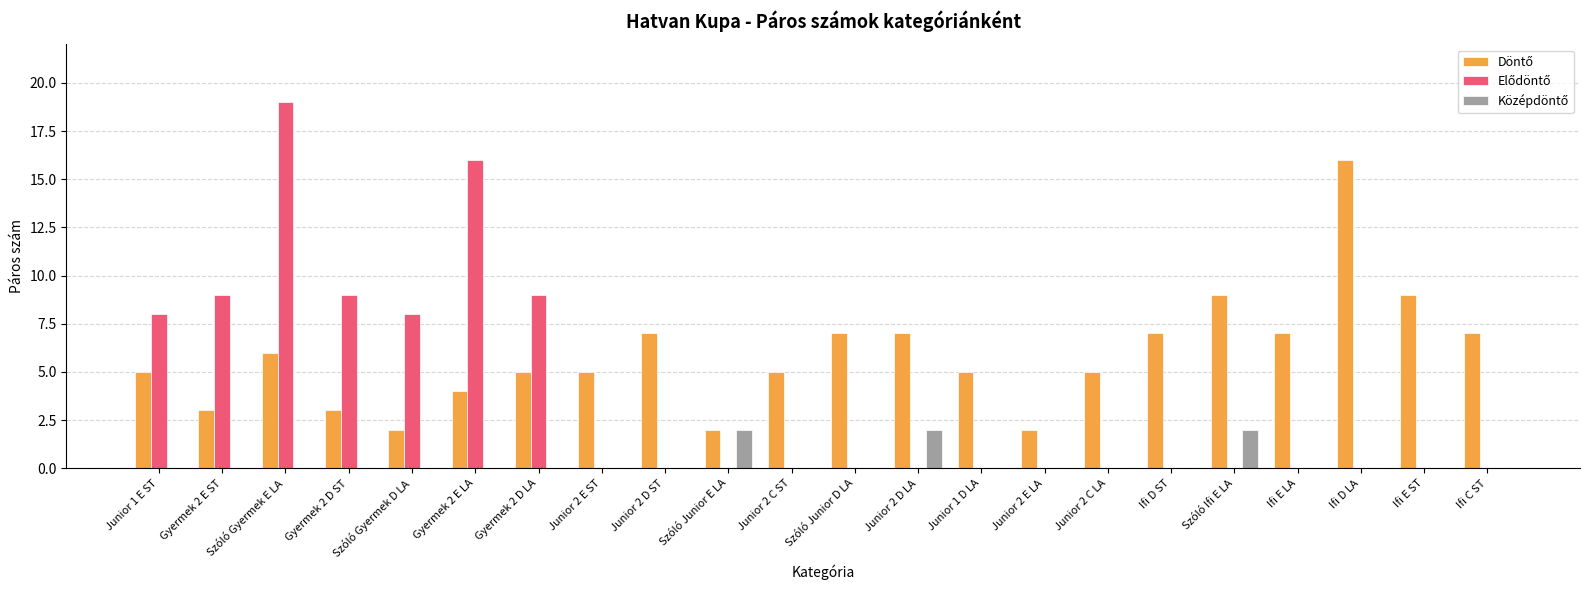

What is the greatest value displayed?

19